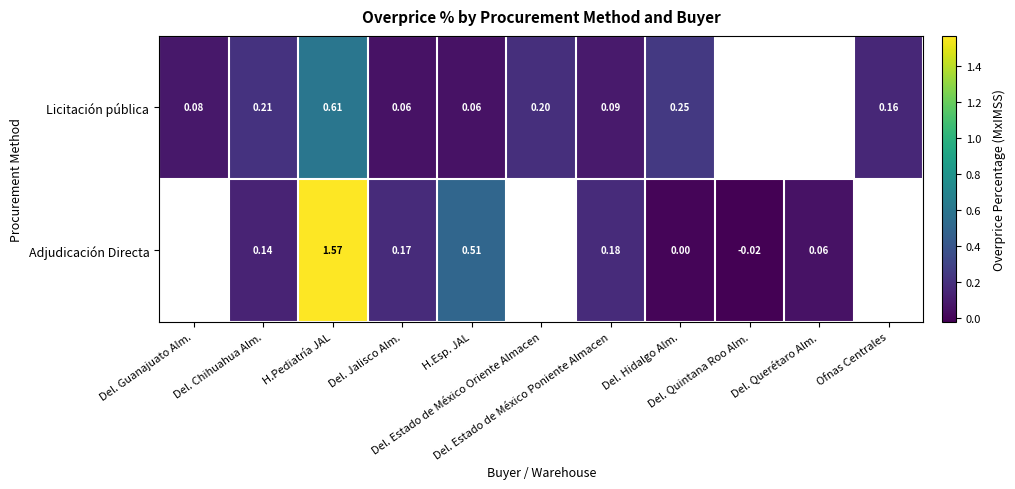

Read the Licitación pública value at Del. Jalisco Alm..

0.1